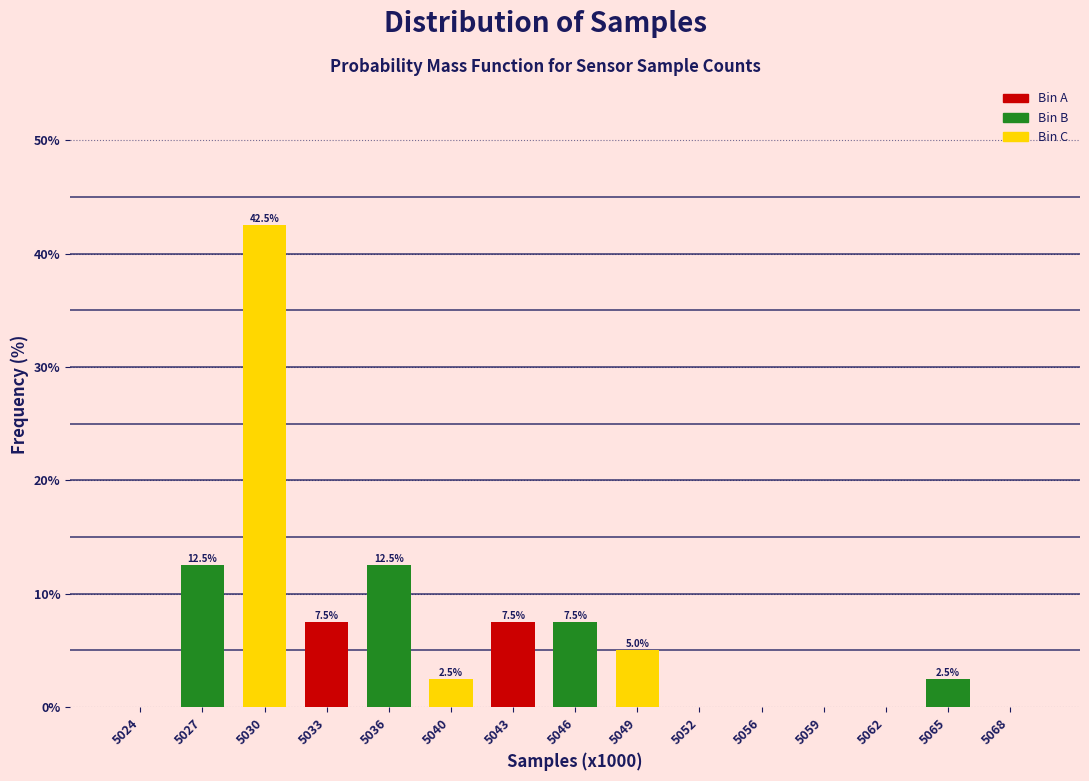

Reading left to right, extract all data points from this chart.

5024=0.0	5027=12.5	5030=42.5	5033=7.5	5036=12.5	5040=2.5	5043=7.5	5046=7.5	5049=5.0	5052=0.0	5056=0.0	5059=0.0	5062=0.0	5065=2.5	5068=0.0